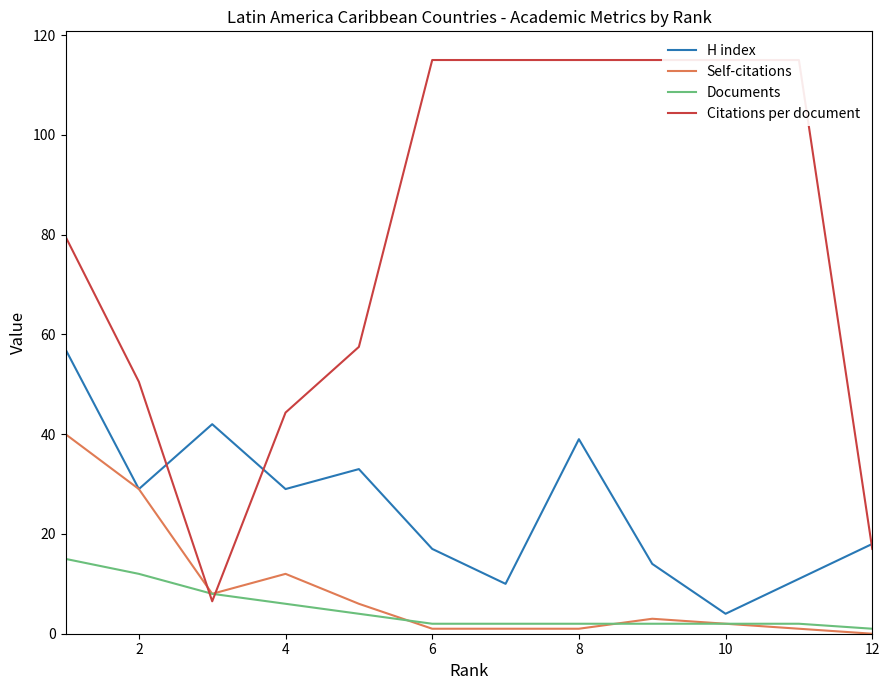

Is it true that Self-citations equals 12 at 4?

True